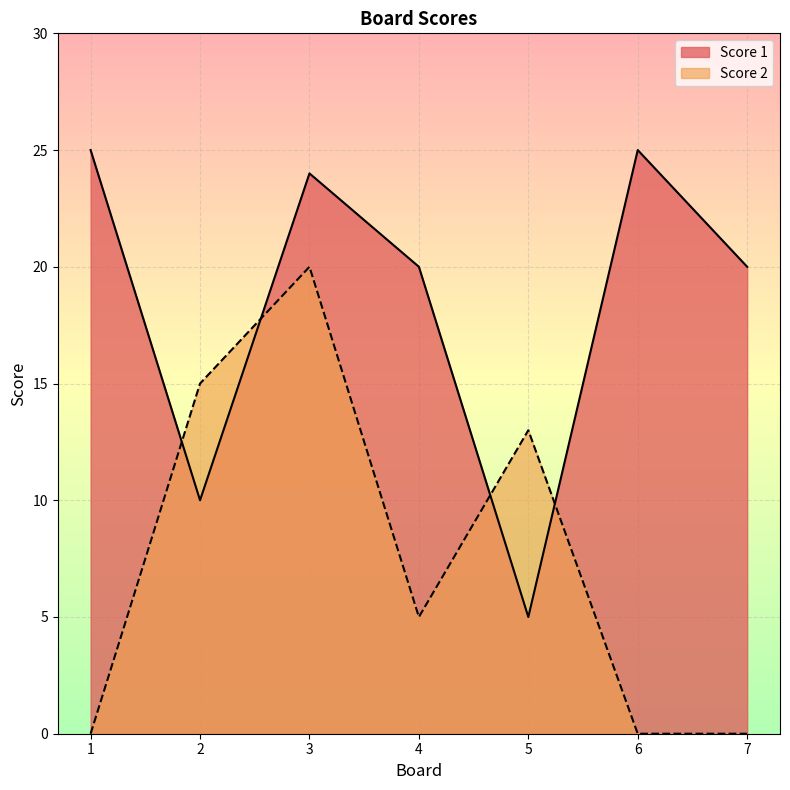

The Score 2 series shows 0 at 7. True or false?

True